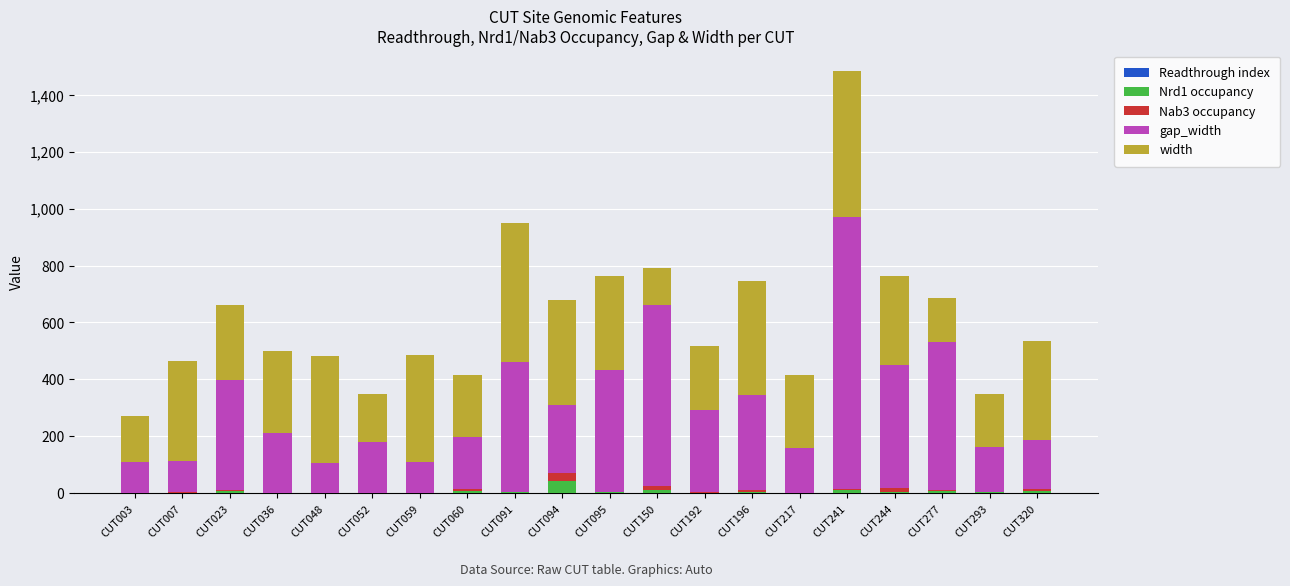

At which category is the sum across all series the highest?

CUT241